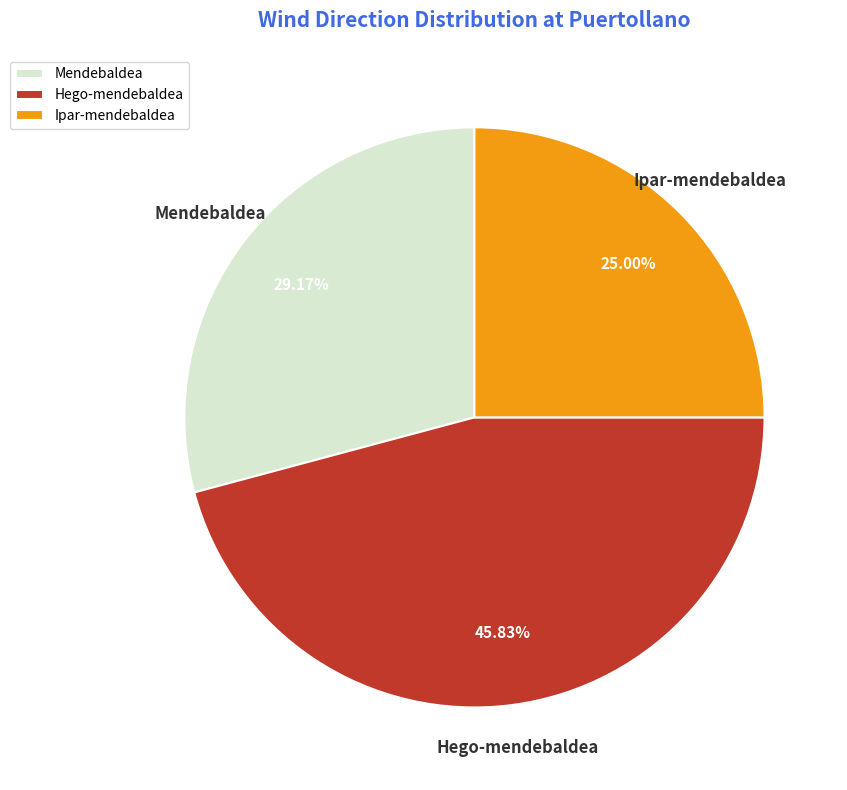

The Hego-mendebaldea slice represents 46% of the pie. True or false?

True